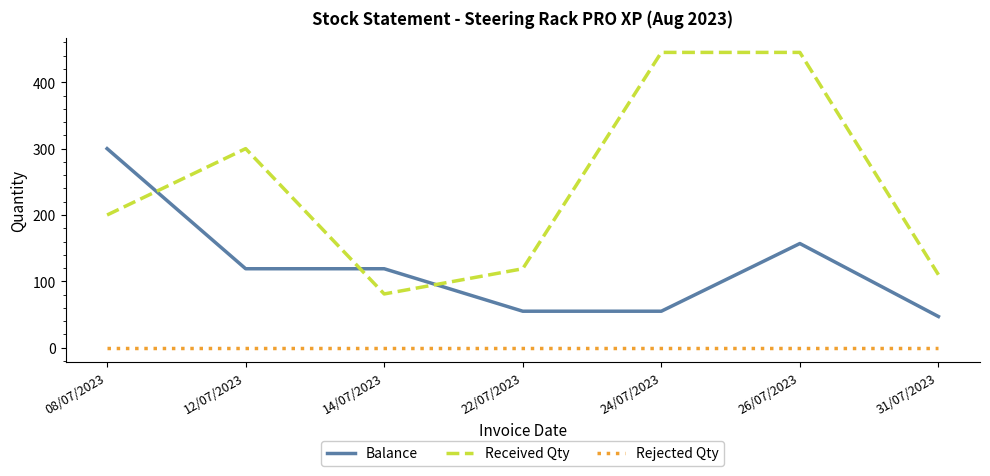

What value does the Balance series have at 24/07/2023, to the nearest 50?

50